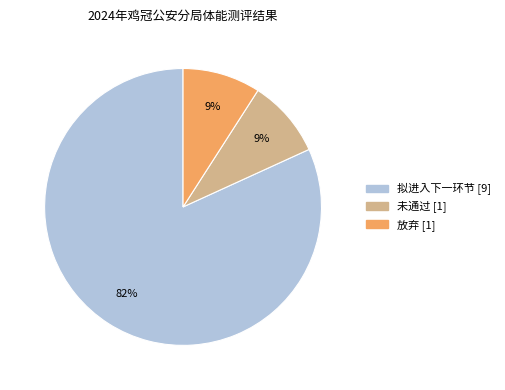

To the nearest percent, what percentage of the pie is 拟进入下一环节 [9]?

82%